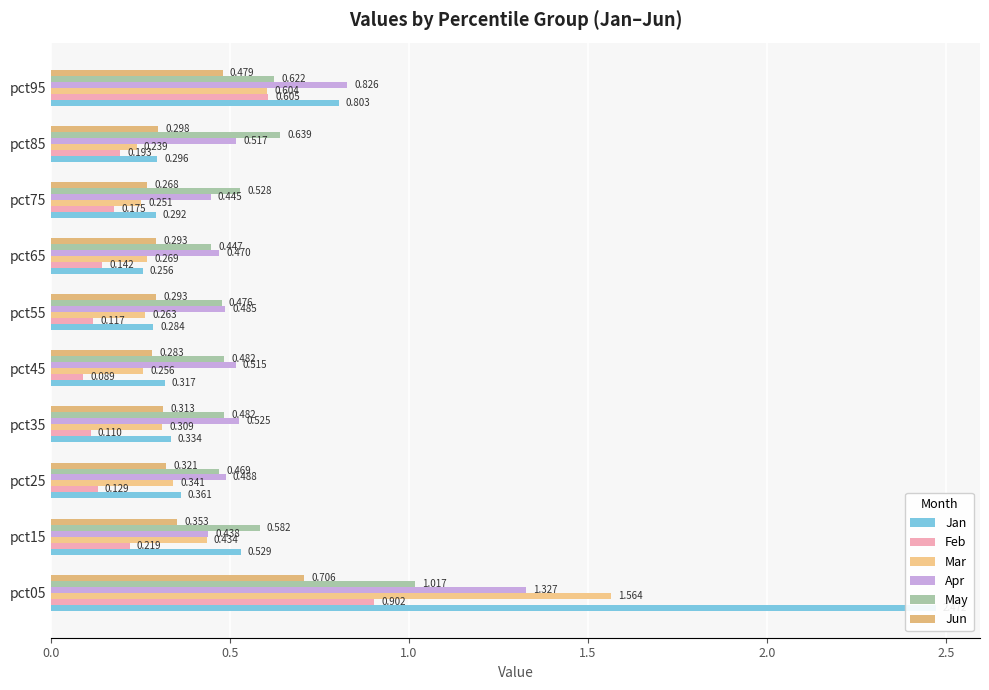

What is the average value of the Mar series?

0.5